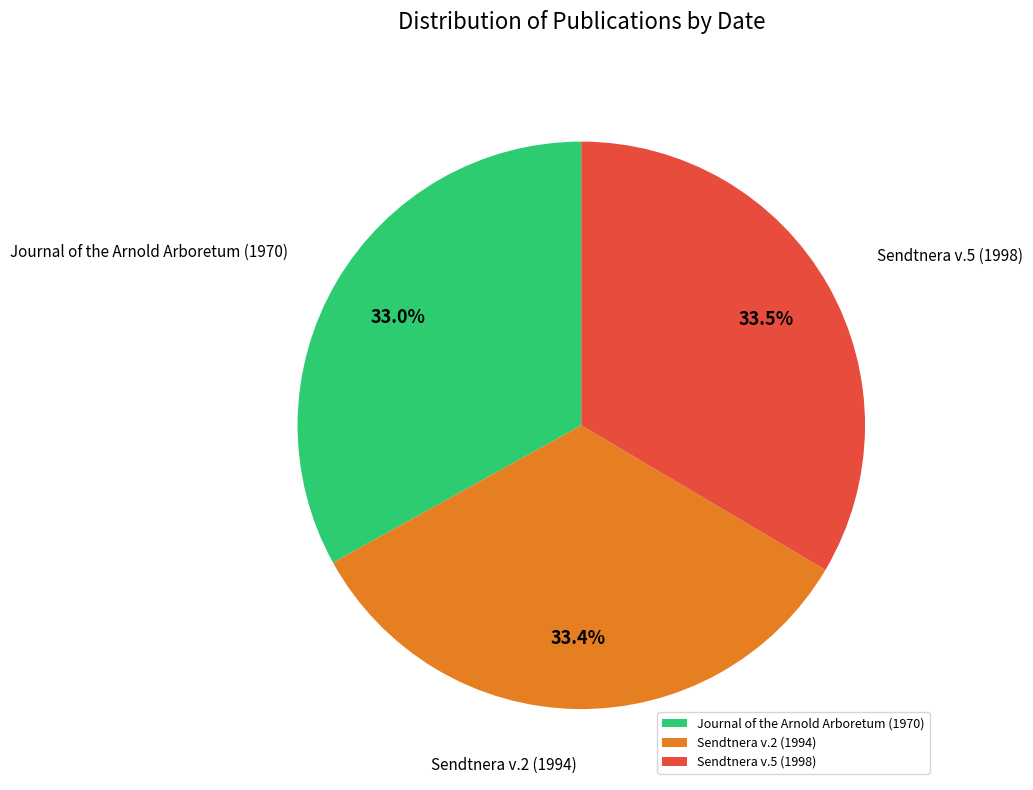

Approximately how many times larger is the value at Journal of the Arnold Arboretum (1970) compared to Sendtnera v.2 (1994)?

1.0